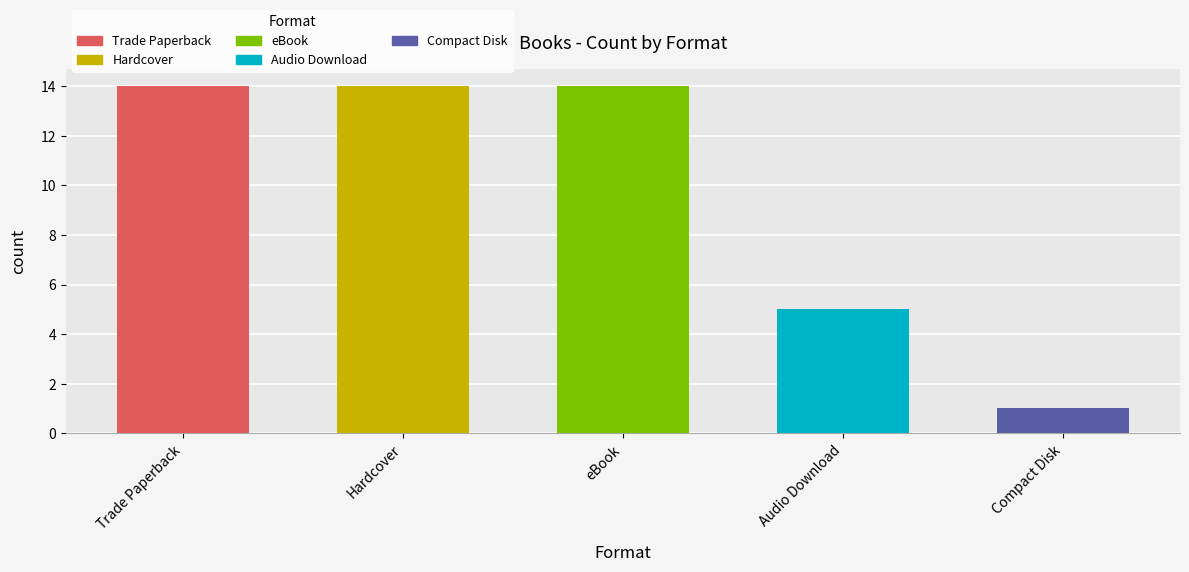

The chart shows a value of 14 at Trade Paperback. True or false?

True